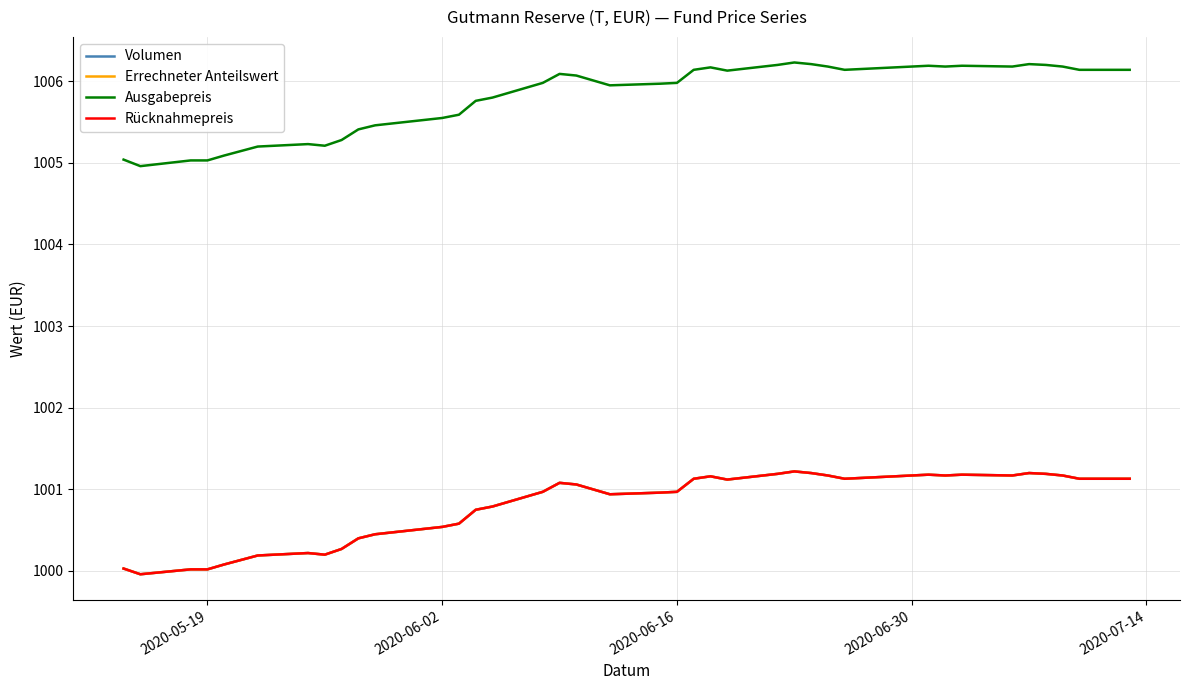

Is this an area chart (filled region under the line)?

No